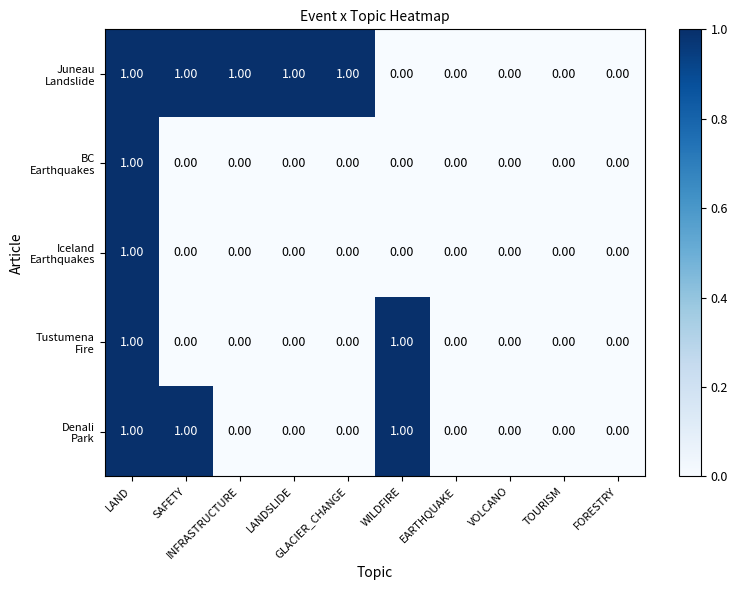

How many data points does each series have?

10